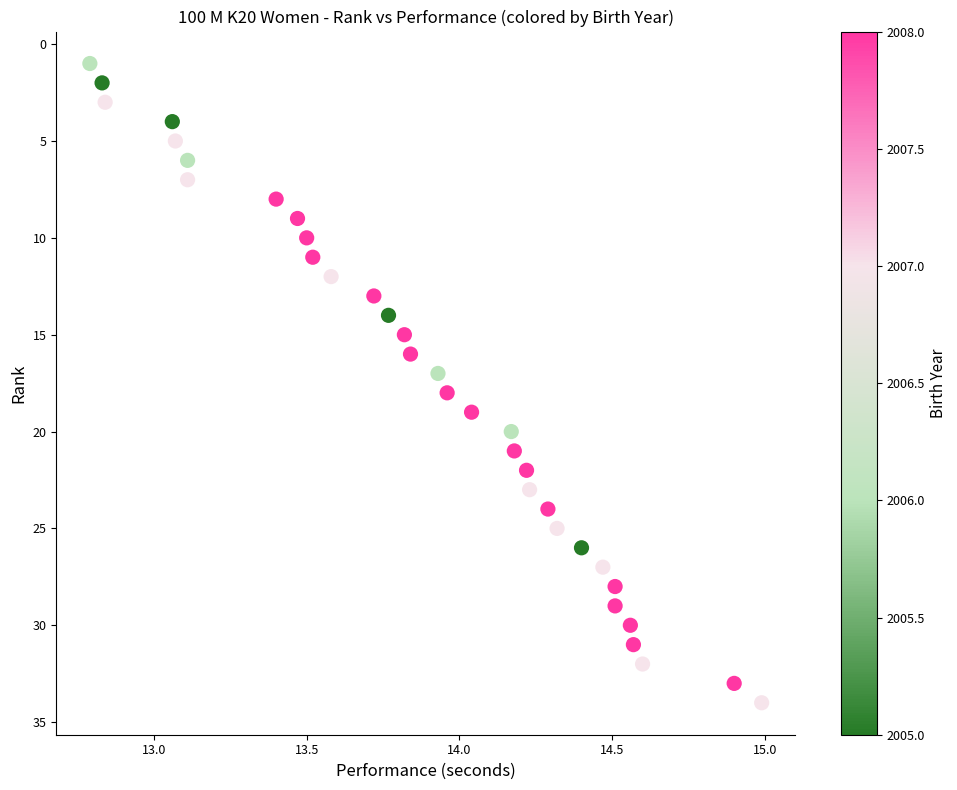

What is the range of Y values (max minus min)?

33